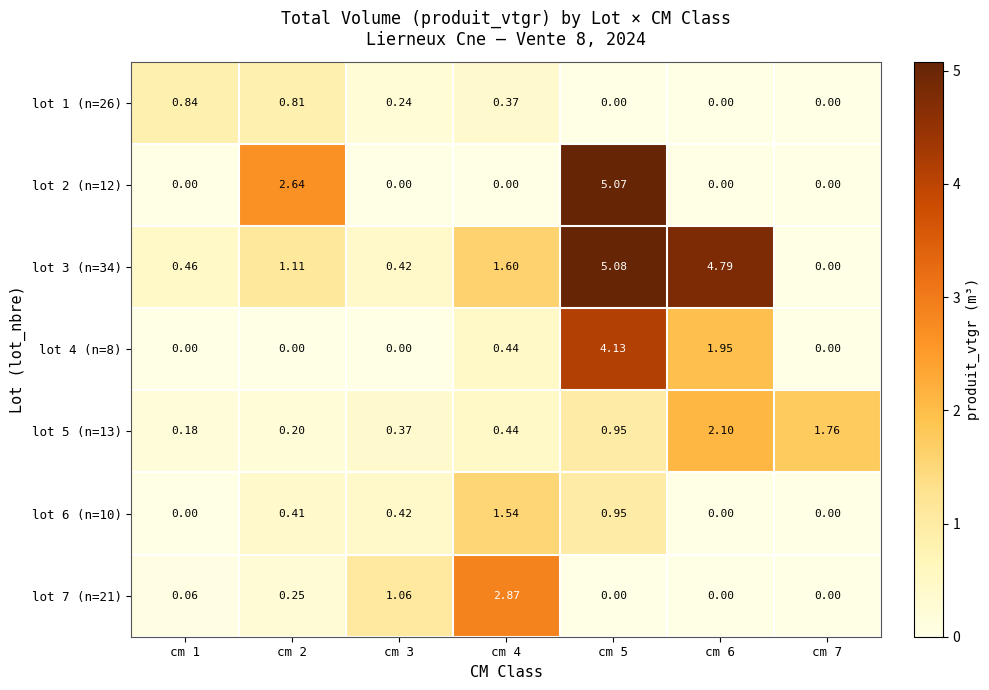

Is the value of lot 1 (n=26) at cm 3 greater than the value of lot 4 (n=8) at cm 5?

No